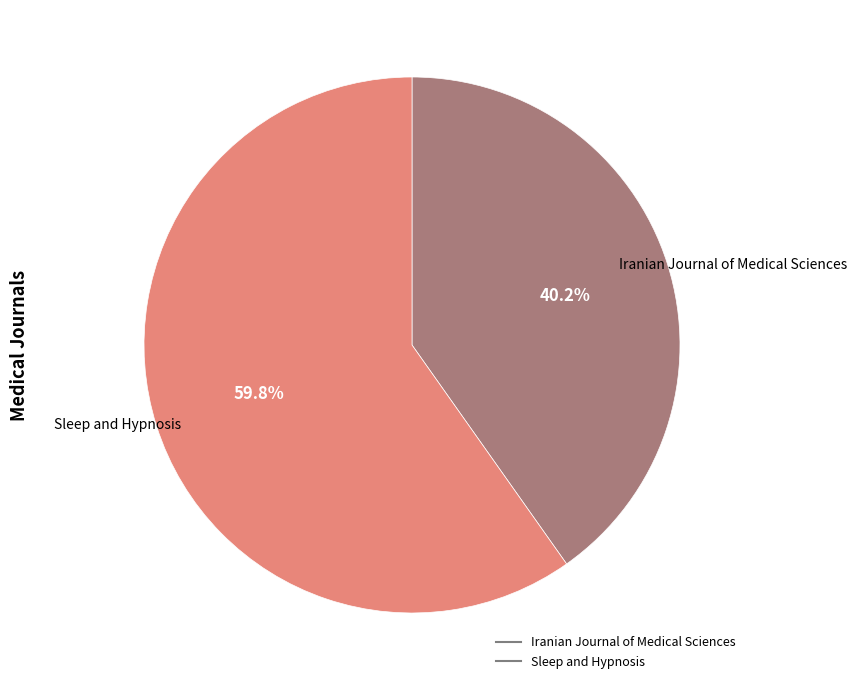

Which has a higher value, Sleep and Hypnosis or Iranian Journal of Medical Sciences?

Sleep and Hypnosis